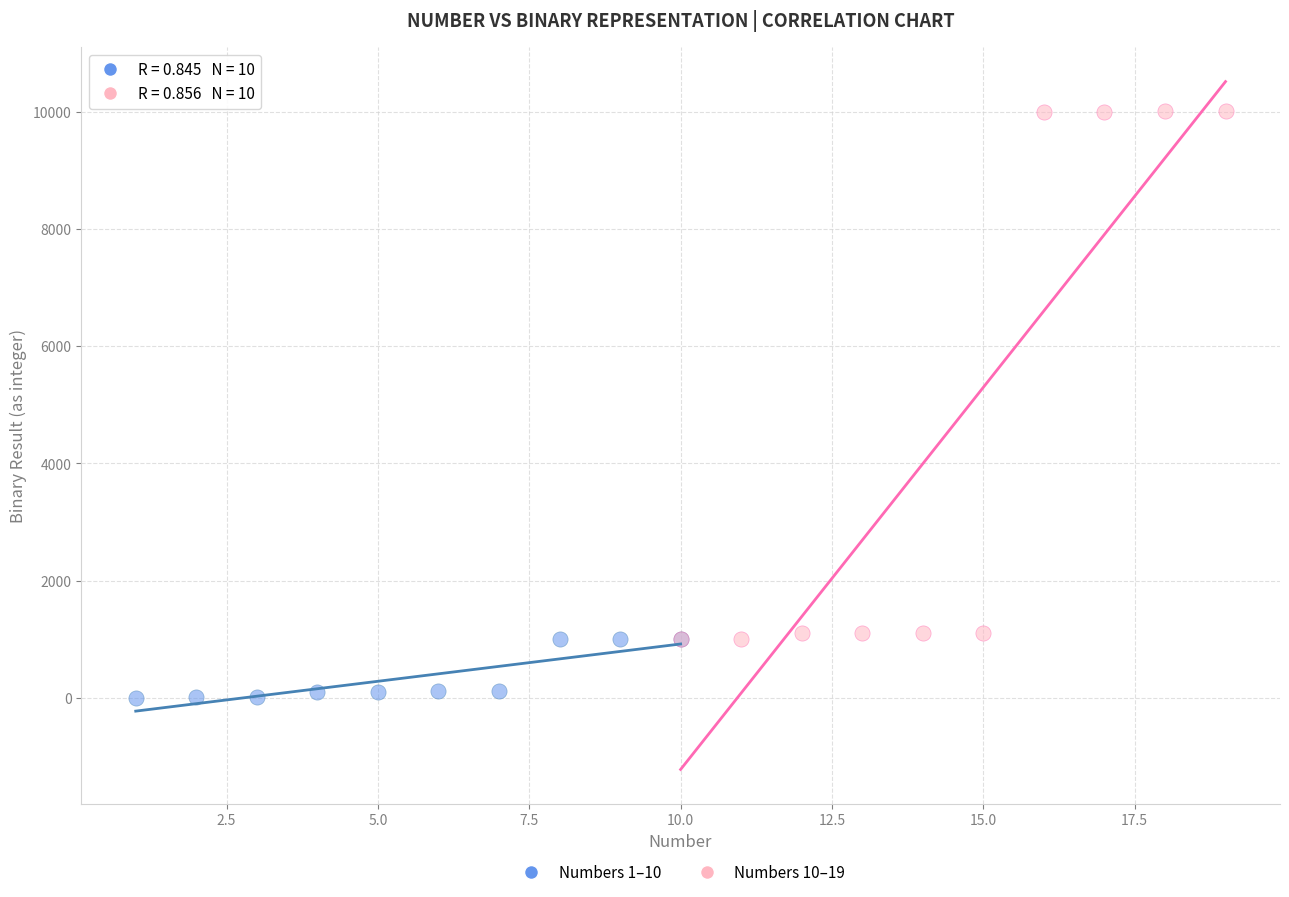

Which series has the largest Y range (max minus min)?

Numbers 10–19